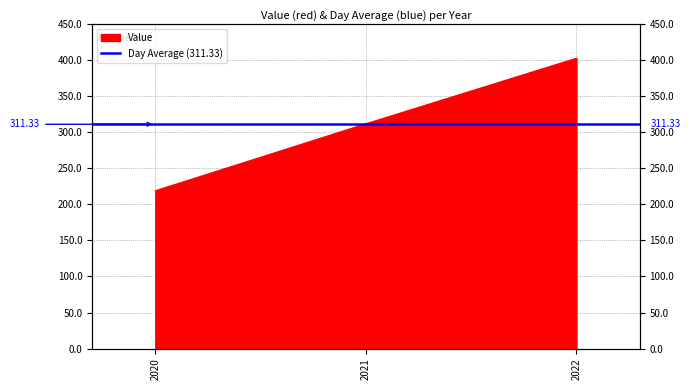

How many lines are shown in the chart?

1